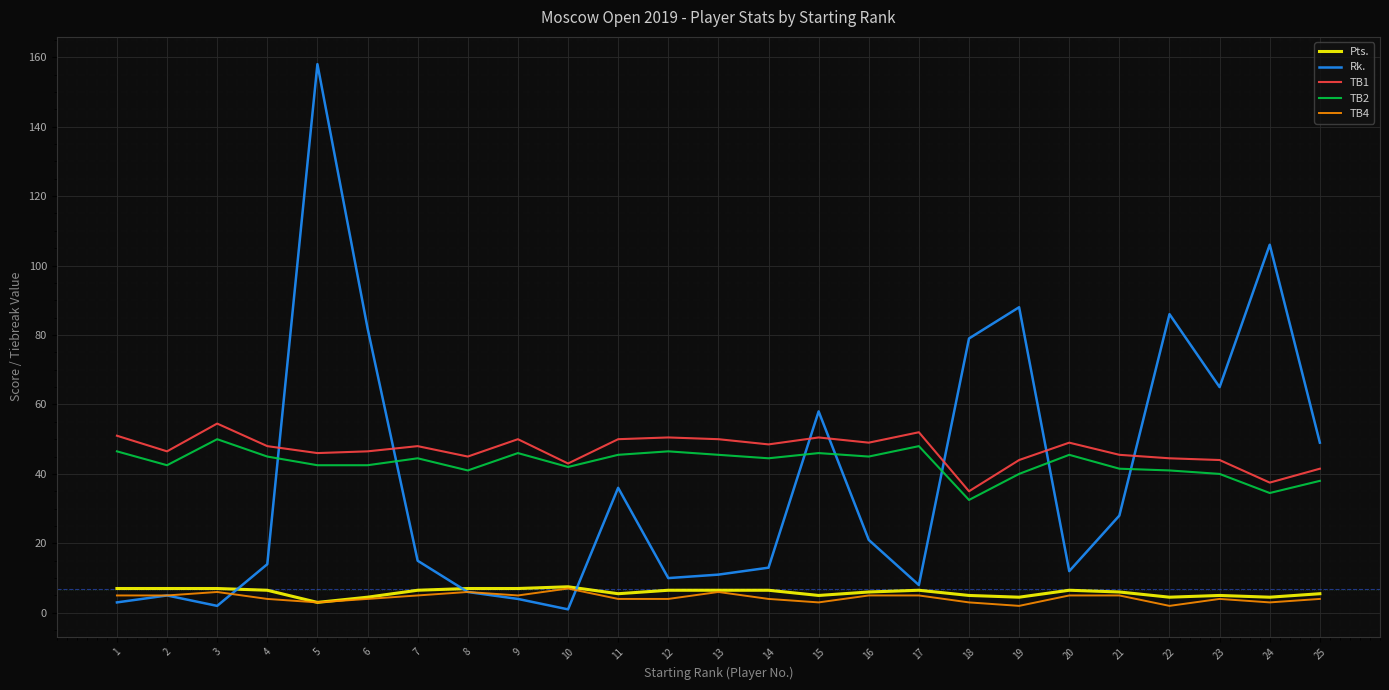

Is the value of TB1 at 19 greater than the value of TB4 at 23?

Yes